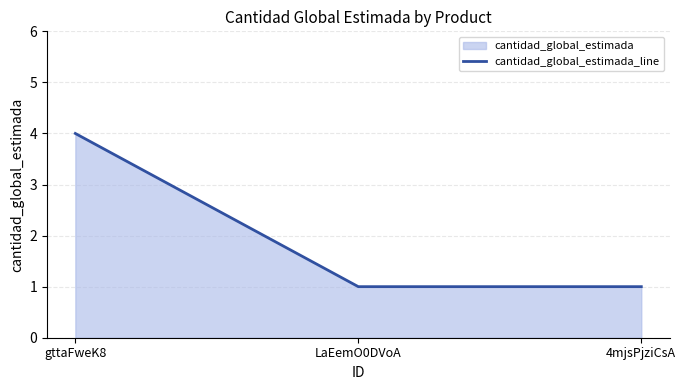

Between 4mjsPjziCsA and LaEemO0DVoA, which is larger?

4mjsPjziCsA